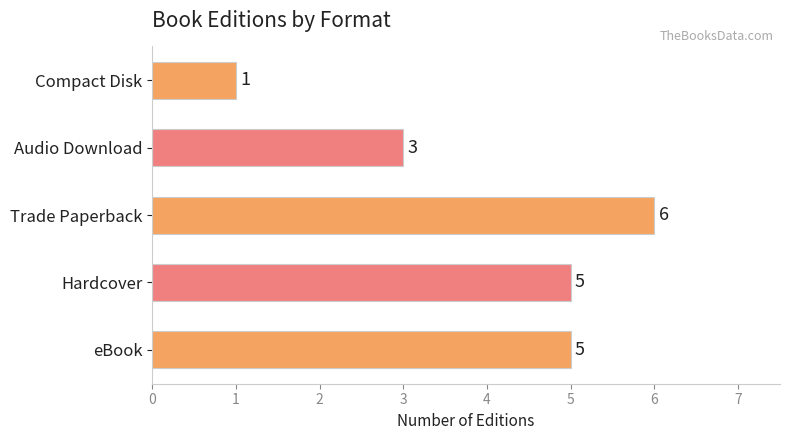

Reading bottom to top, transcribe all the data shown in this chart.

5	5	6	3	1